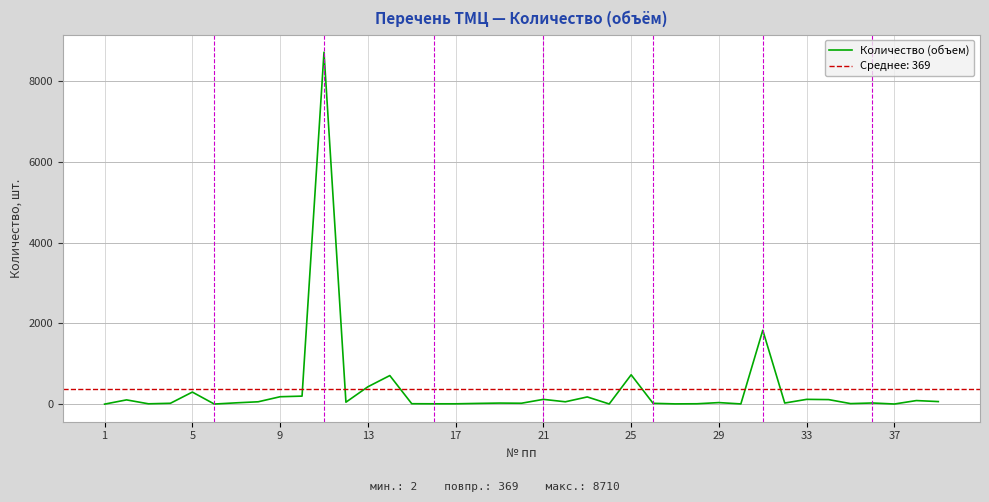

What is the highest value of the Количество (объем) series?

8710